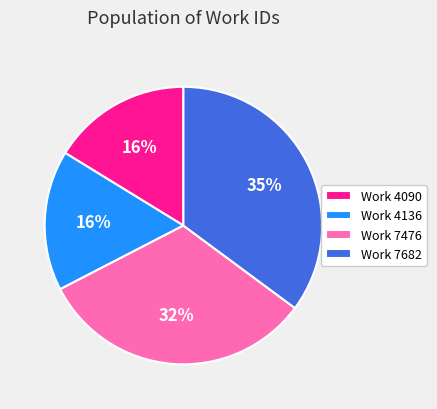

Is the sum of Work 4090 and Work 7682 greater than half?

Yes